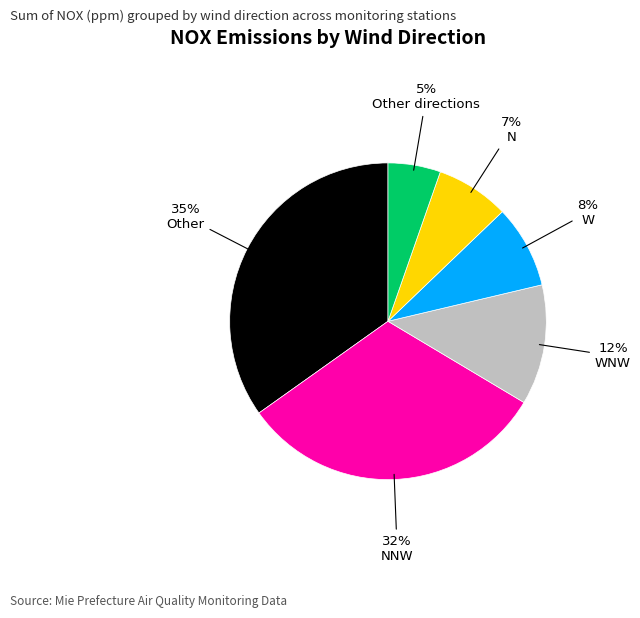

Combined, do Other directions and W account for over 50%?

No